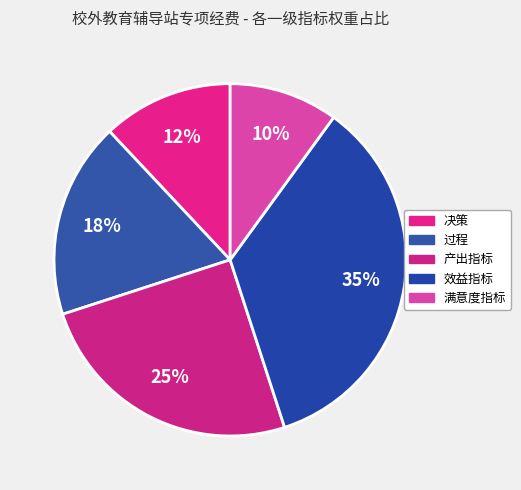

How many slices are in this pie chart?

5